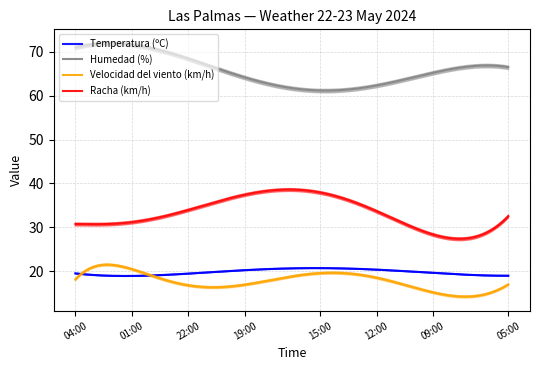

At which category is the sum across all series the highest?

01:00